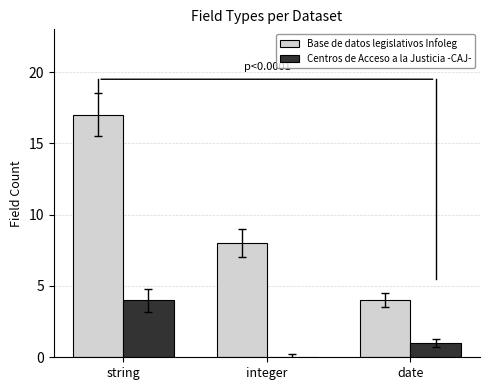

Where is Base de datos legislativos Infoleg nearest to the value 10?

integer